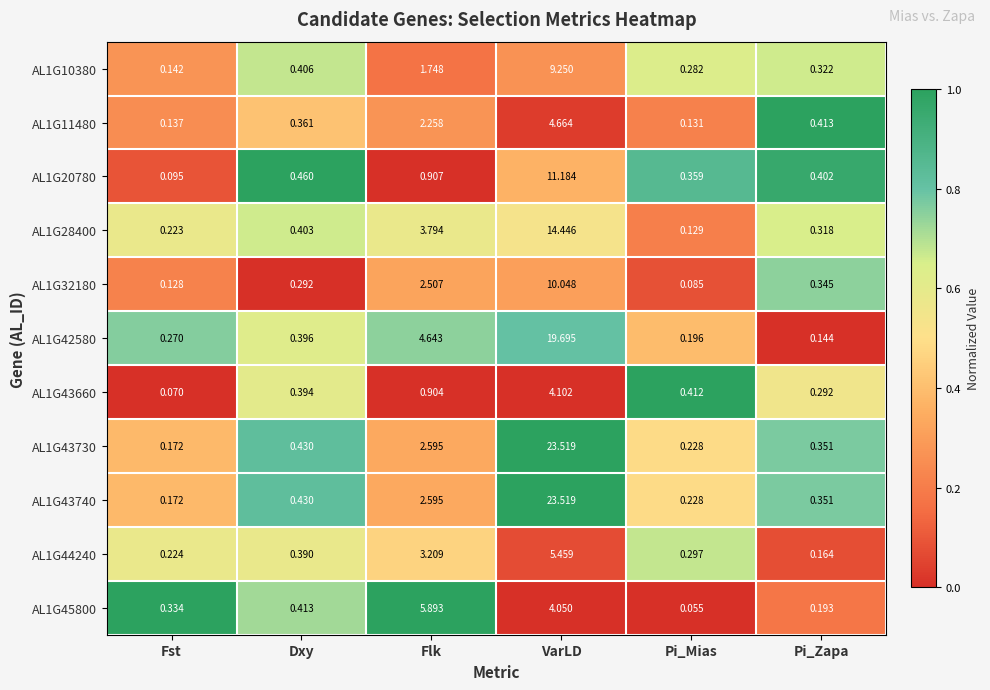

Which category has the highest value in the AL1G20780 series?

VarLD